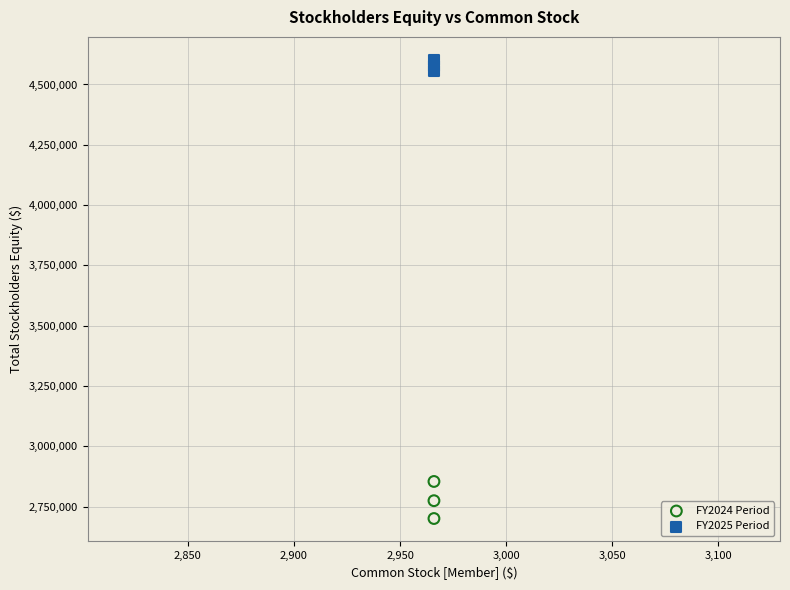

Across all series, what Y value is closest to 3651420?

2854250